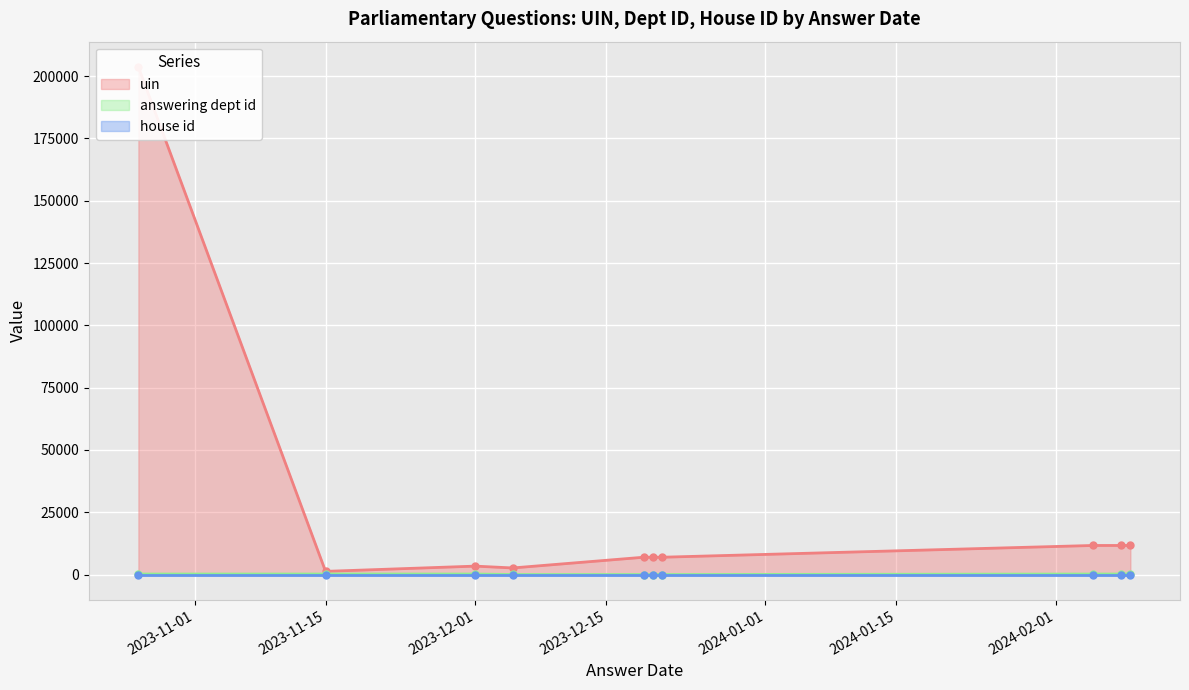

How many data points in answering dept id are less than 208?

4